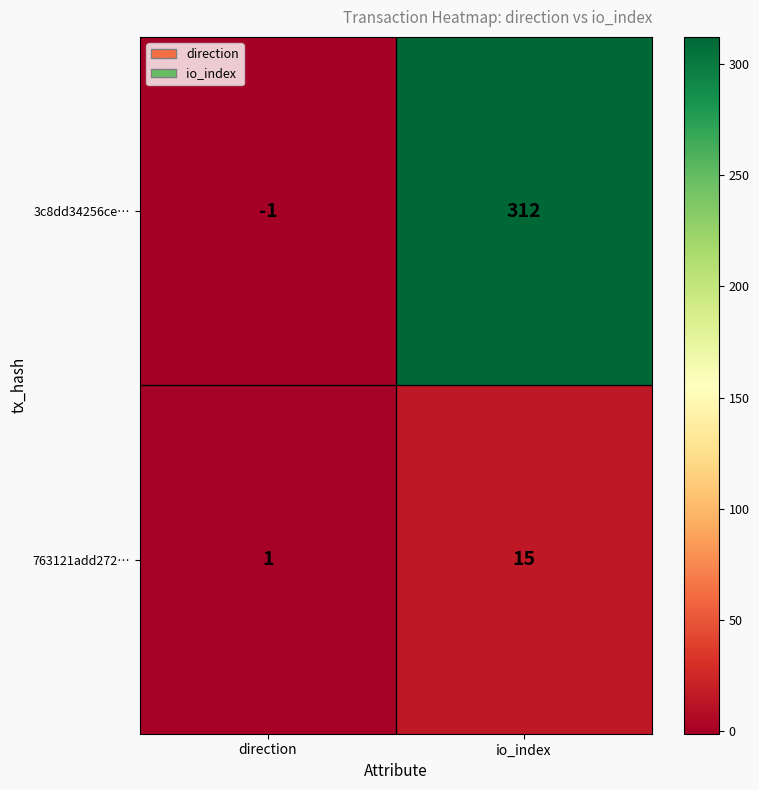

What is the difference between the 3c8dd34256ce… values at direction and io_index?

313